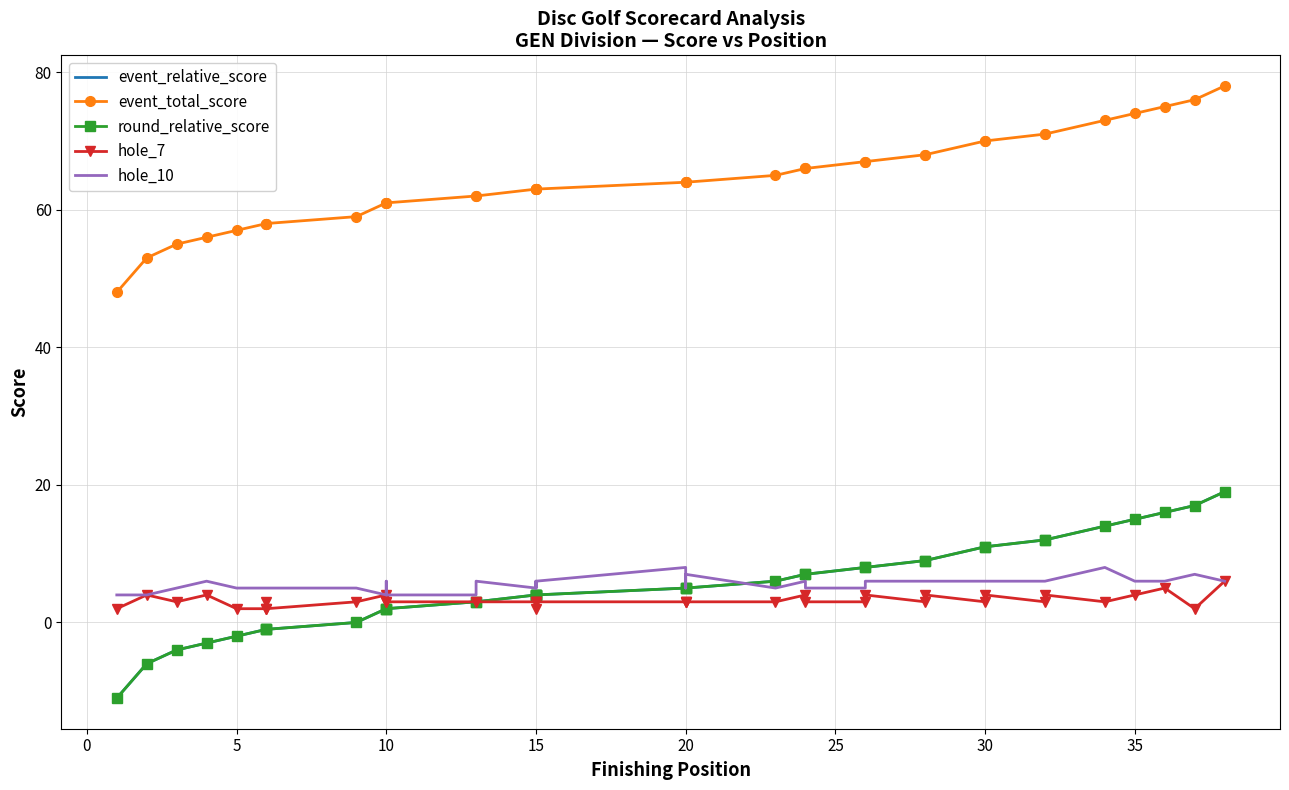

Reading left to right, list all the values displayed in this chart.

event_relative_score: -11	-6	-4	-3	-2	-1	-1	-1	0	2	2	2	3	3	4	4	4	4	4	5	5	5	6	7	7	8	8	9	9	11	11	12	12	14	15	16	17	19
event_total_score: 48	53	55	56	57	58	58	58	59	61	61	61	62	62	63	63	63	63	63	64	64	64	65	66	66	67	67	68	68	70	70	71	71	73	74	75	76	78
round_relative_score: -11	-6	-4	-3	-2	-1	-1	-1	0	2	2	2	3	3	4	4	4	4	4	5	5	5	6	7	7	8	8	9	9	11	11	12	12	14	15	16	17	19
hole_7: 2	4	3	4	2	2	3	2	3	4	3	3	3	3	3	3	2	3	3	3	3	3	3	4	3	3	4	3	4	3	4	3	4	3	4	5	2	6
hole_10: 4	4	5	6	5	5	5	5	5	4	6	4	4	6	5	5	6	5	6	8	5	7	5	6	5	5	6	6	6	6	6	6	6	8	6	6	7	6